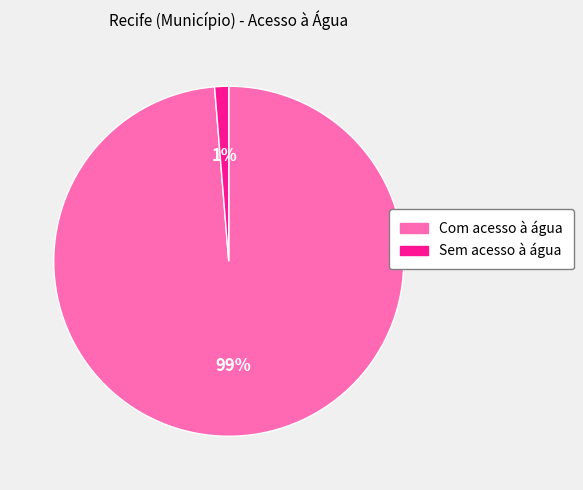

Does Sem acesso à água account for over 50% of the chart?

No